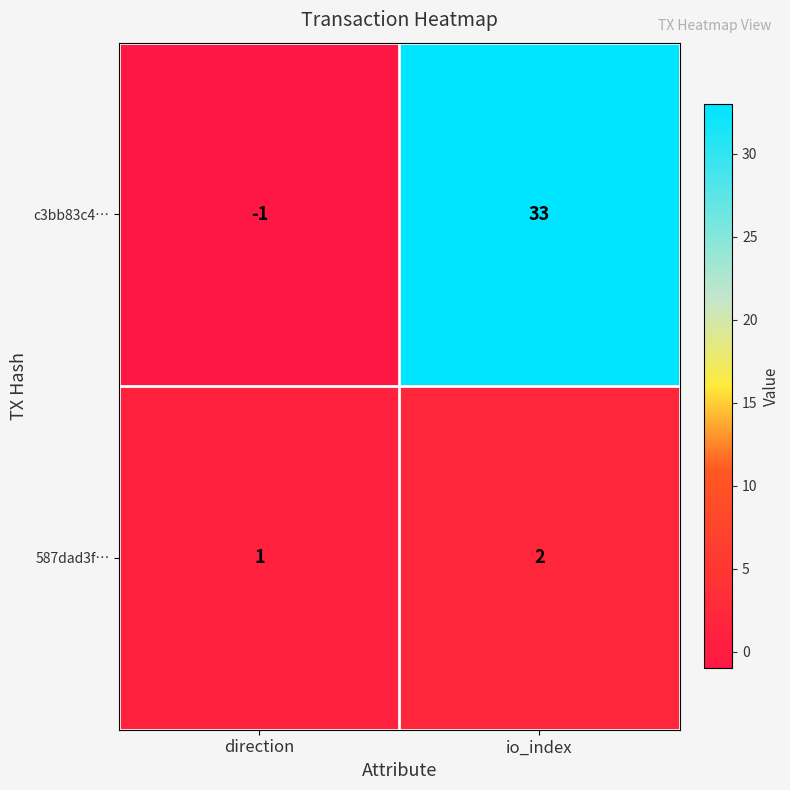

What is the difference between the maximum and minimum values in the c3bb83c4… series?

34